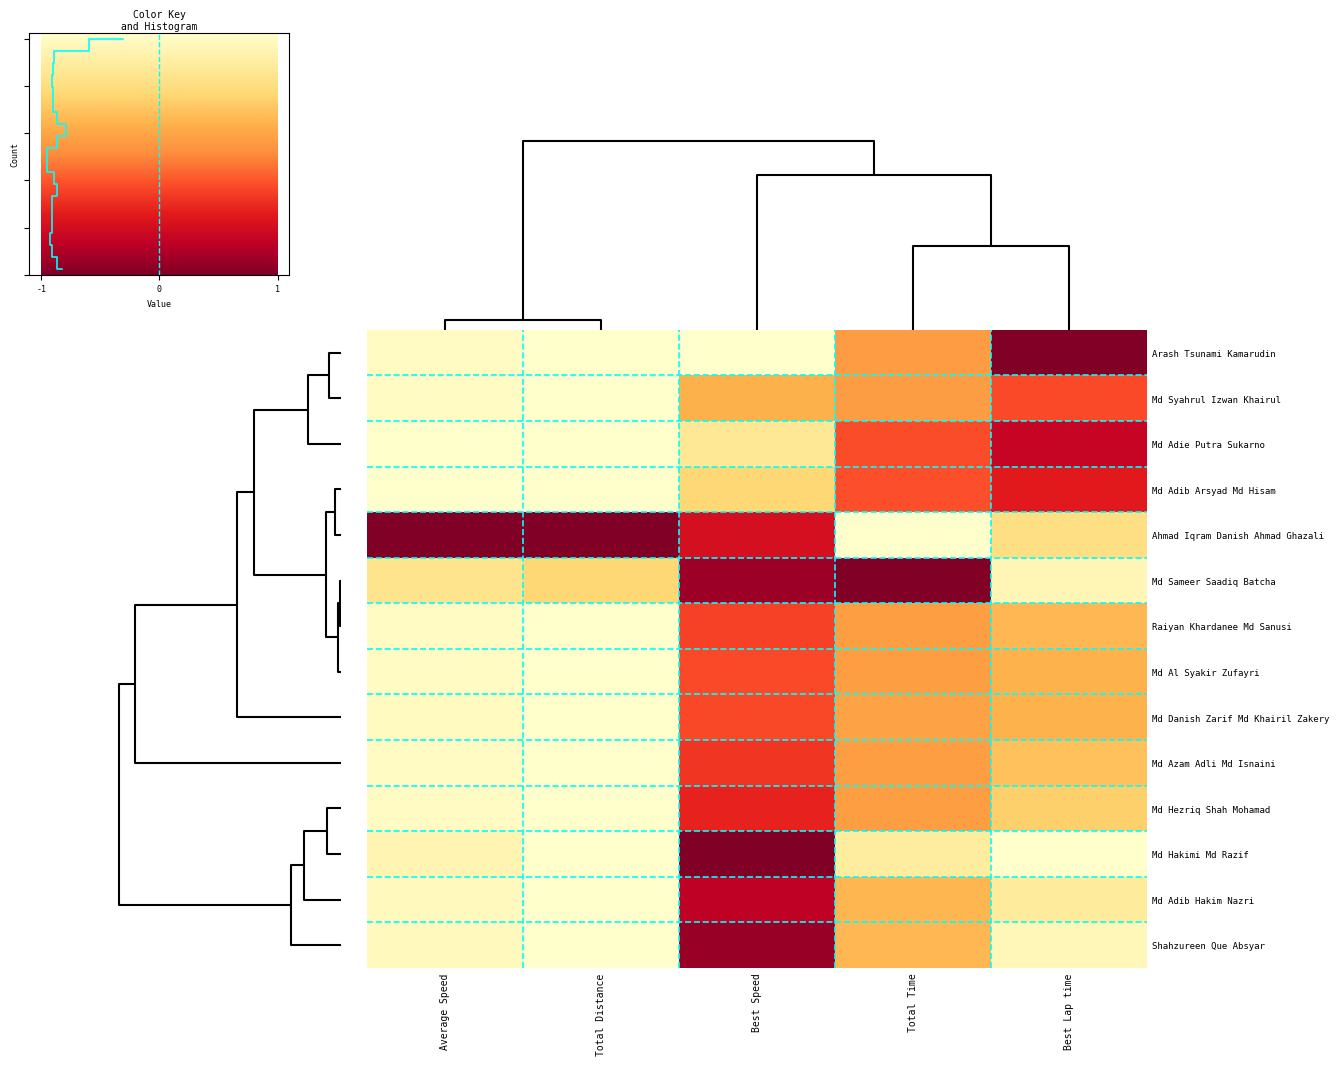

True or false: Md Hakimi Md Razif has a value of 1.0 at Best Lap time.

True